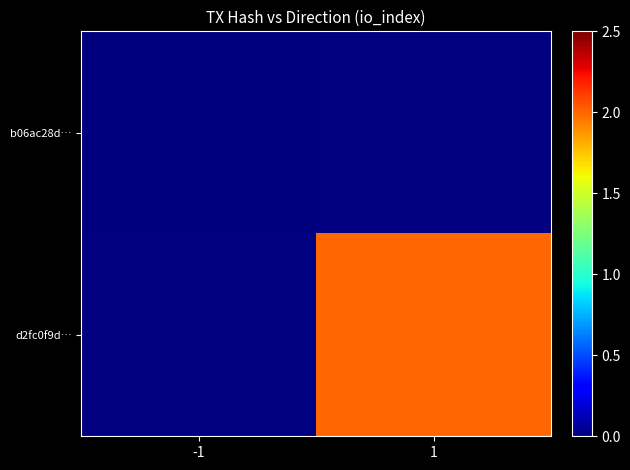

Count the number of categories in the chart.

2